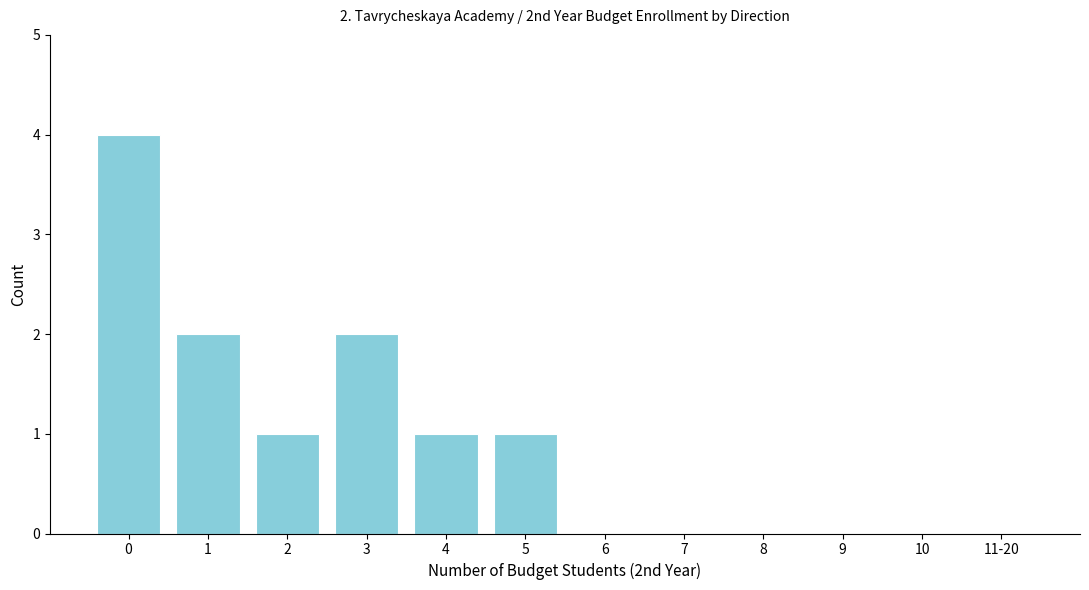

Reading left to right, transcribe all the data shown in this chart.

0=4	1=2	2=1	3=2	4=1	5=1	6=0	7=0	8=0	9=0	10=0	11-20=0